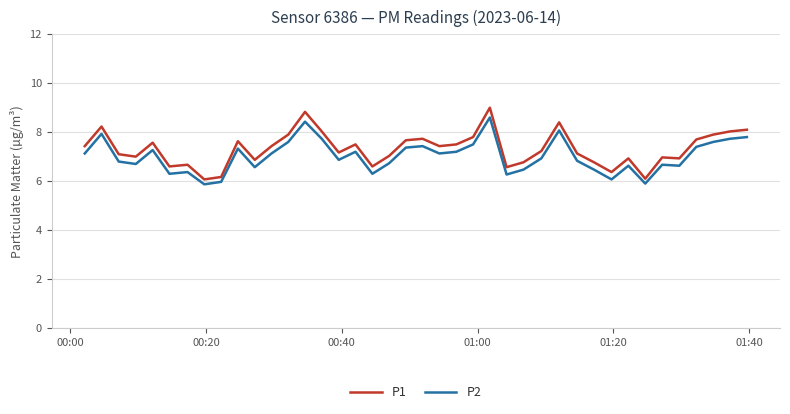

What is the maximum value for P1?

9.0